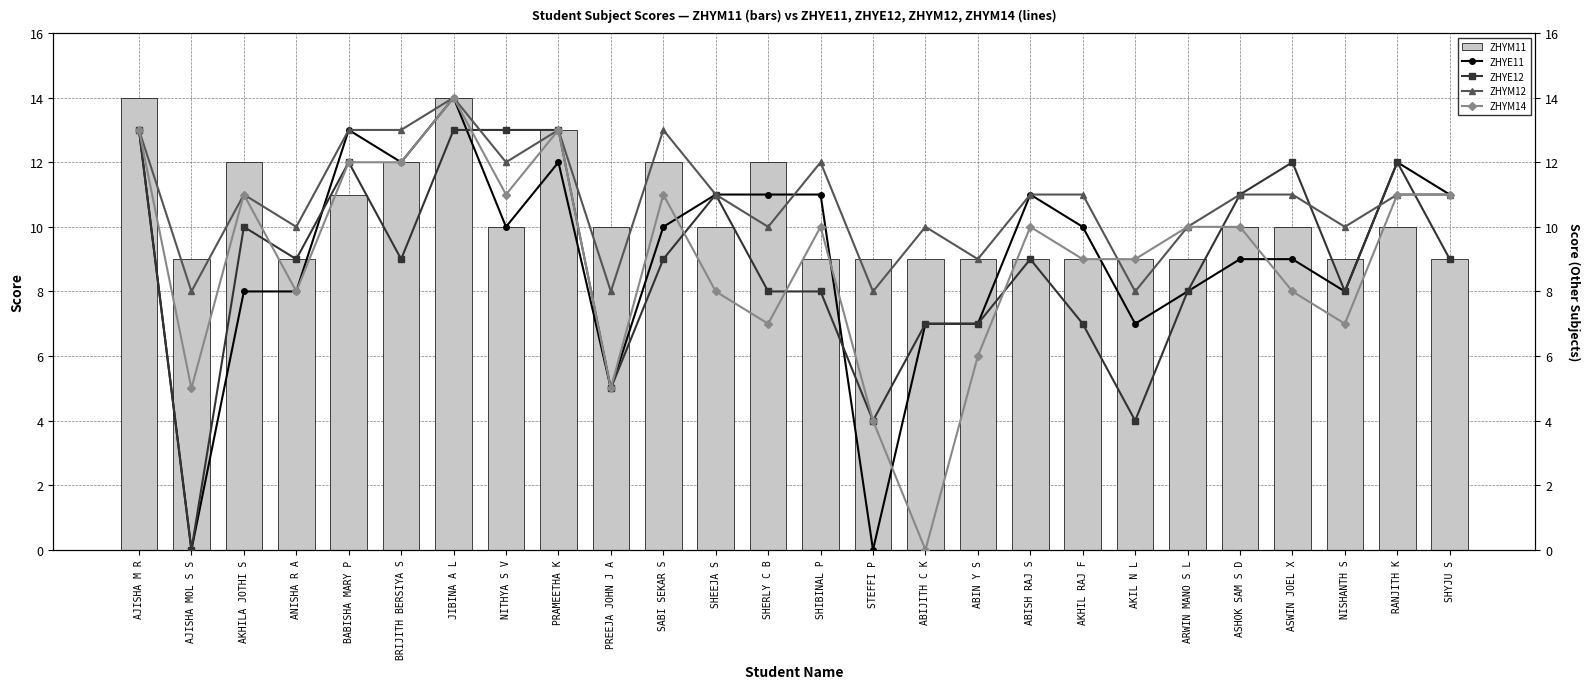

At which label does ZHYM14 reach its peak?

JIBINA A L